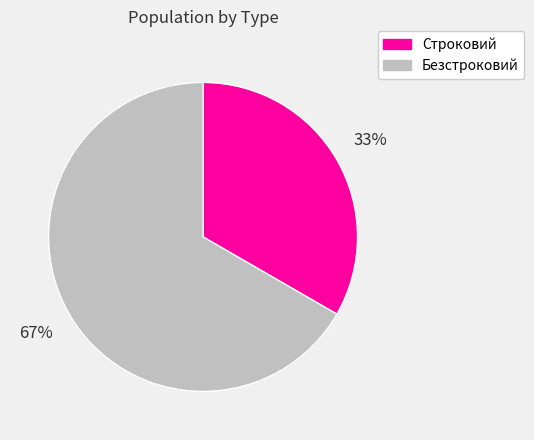

What is the smallest slice in the pie chart?

Строковий